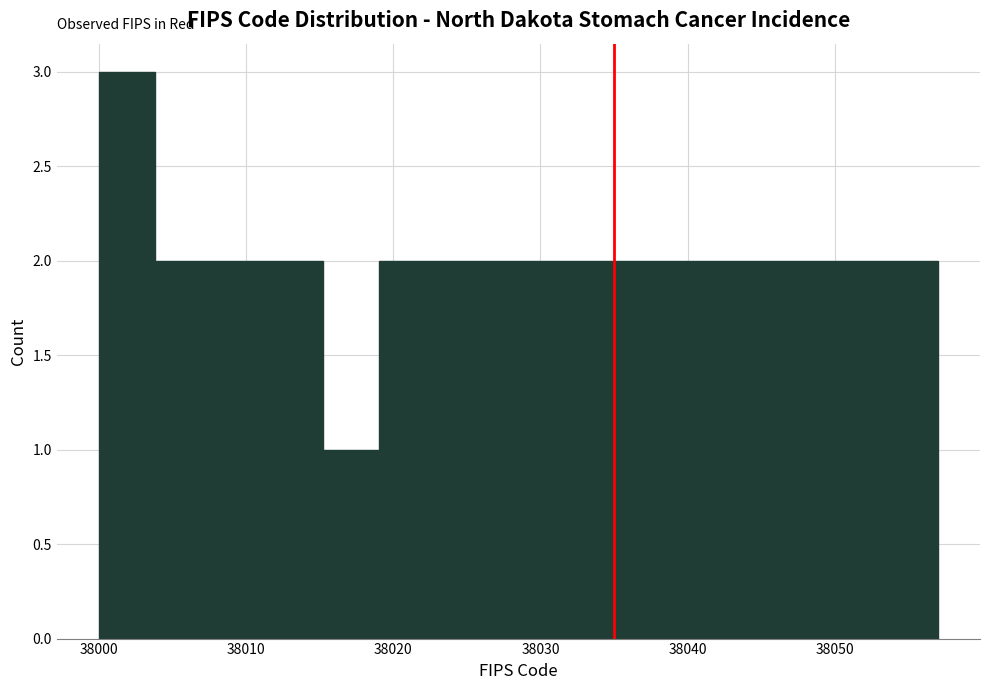

Read against the x-axis, roughly where is the centre of the tallest bar?

38002